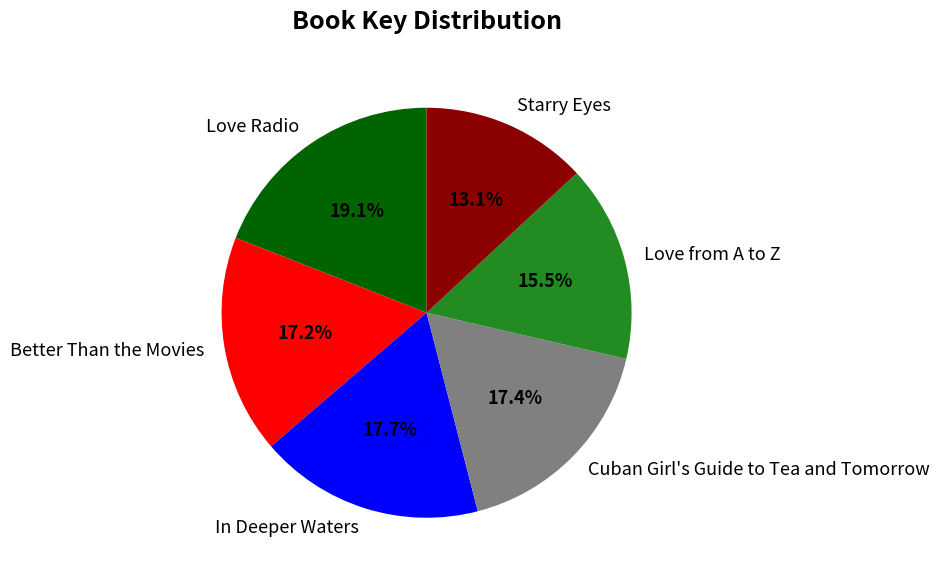

To the nearest percent, what is the average slice percentage?

17%